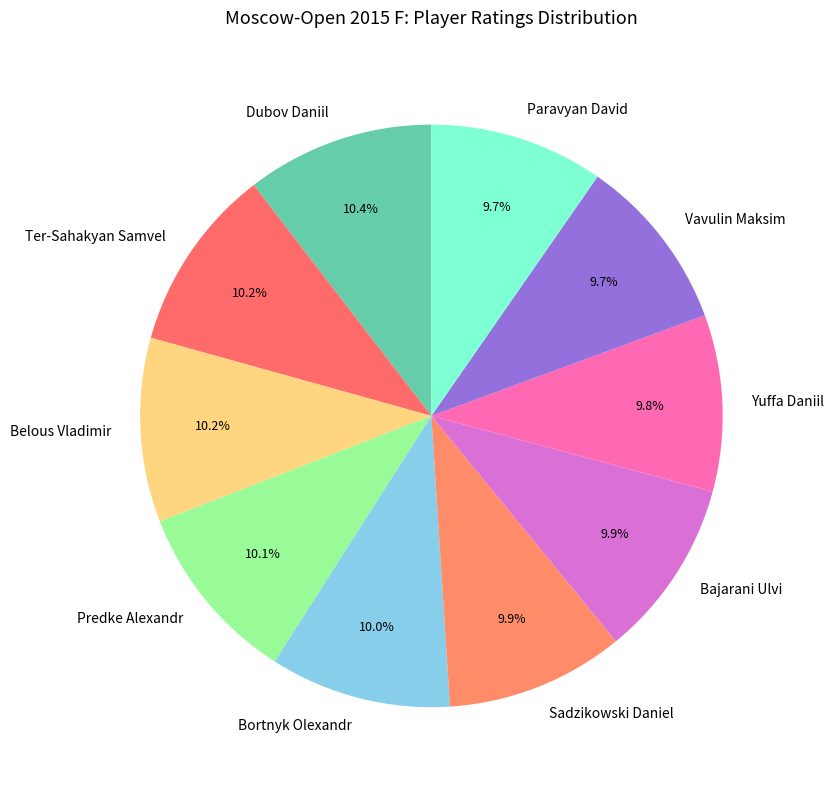

Approximately how many times larger is the value at Yuffa Daniil compared to Bajarani Ulvi?

1.0